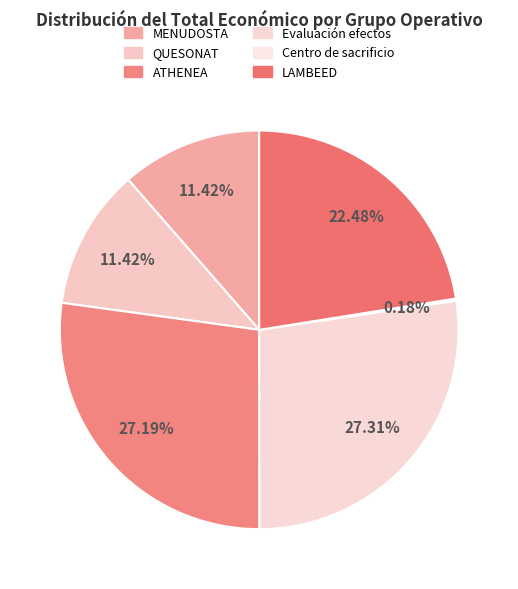

To the nearest percent, what percentage of the pie is QUESONAT?

11%